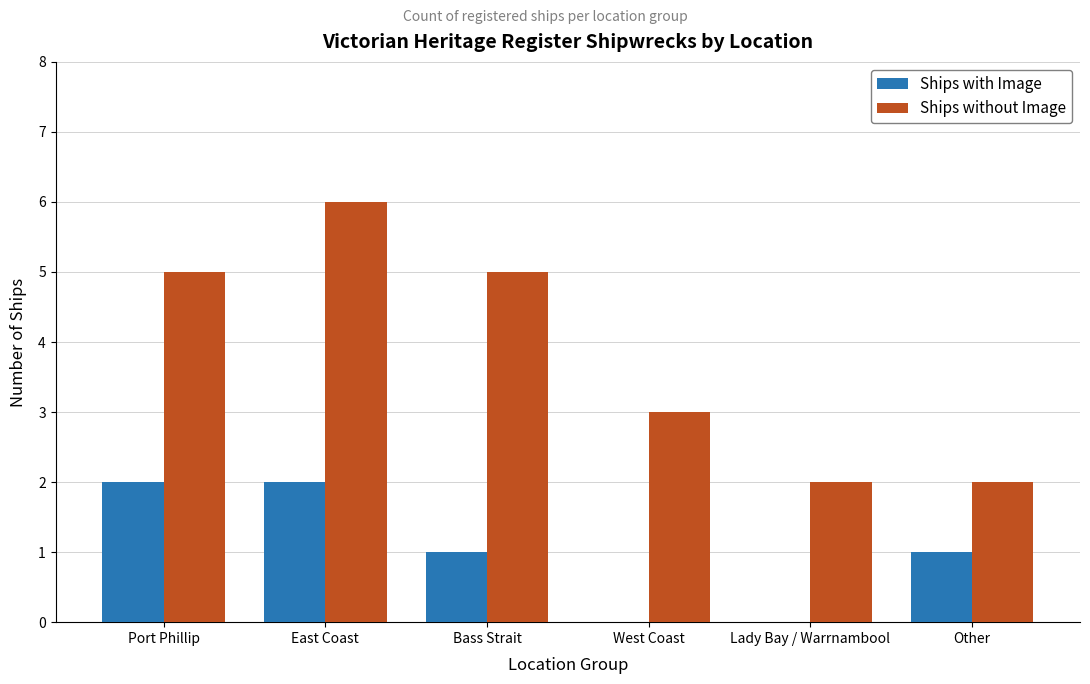

Reading left to right, extract all data points from this chart.

Ships with Image: Port Phillip=2	East Coast=2	Bass Strait=1	West Coast=0	Lady Bay / Warrnambool=0	Other=1
Ships without Image: Port Phillip=5	East Coast=6	Bass Strait=5	West Coast=3	Lady Bay / Warrnambool=2	Other=2